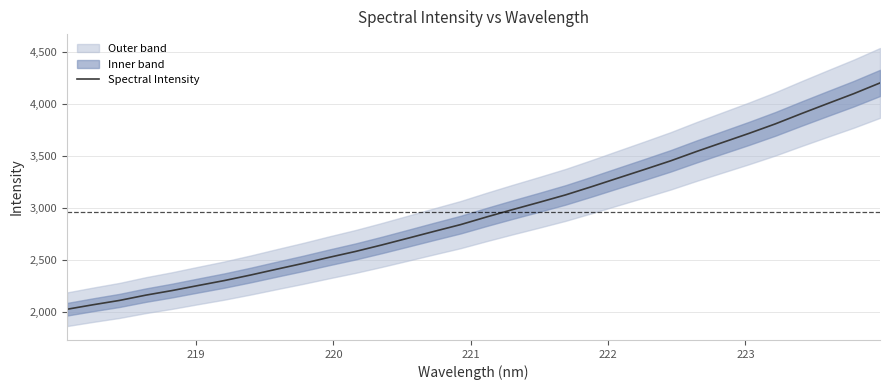

Is this an area chart (filled region under the line)?

No